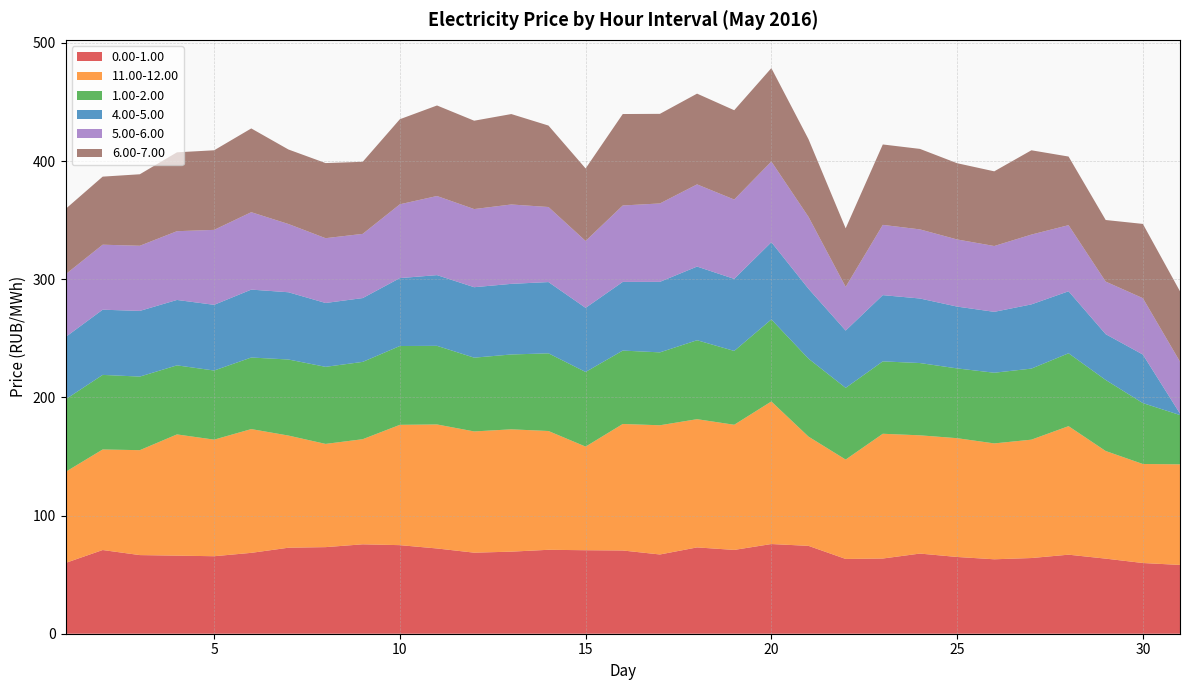

Reading left to right, what are all the values shown in this chart?

0.00-1.00: 1=59.9	2=70.8	3=66.5	4=66.1	5=65.6	6=68.4	7=72.8	8=73.3	9=75.7	10=75.0	11=72.1	12=68.6	13=69.5	14=71.0	15=70.7	16=70.4	17=67.1	18=73.0	19=70.9	20=75.9	21=74.3	22=63.3	23=63.6	24=67.8	25=65.0	26=63.0	27=64.0	28=66.9	29=63.5	30=59.8	31=58.2
11.00-12.00: 1=77.0	2=85.1	3=88.8	4=102.6	5=98.7	6=104.7	7=94.9	8=87.4	9=89.0	10=101.8	11=105.0	12=102.6	13=103.5	14=100.5	15=87.7	16=107.0	17=109.3	18=108.5	19=105.9	20=120.7	21=92.5	22=84.1	23=105.6	24=100.1	25=100.5	26=98.1	27=100.2	28=108.8	29=91.1	30=83.8	31=85.1
1.00-2.00: 1=61.4	2=63.1	3=62.3	4=58.4	5=58.5	6=60.6	7=64.4	8=65.2	9=65.4	10=66.7	11=66.5	12=62.4	13=63.3	14=65.7	15=63.2	16=62.1	17=61.7	18=66.8	19=62.5	20=69.4	21=66.0	22=60.7	23=61.3	24=61.2	25=59.0	26=59.8	27=60.1	28=61.7	29=60.1	30=51.5	31=41.7
4.00-5.00: 1=52.7	2=55.2	3=55.6	4=55.4	5=55.6	6=57.5	7=56.9	8=54.0	9=54.0	10=57.5	11=59.8	12=59.6	13=59.8	14=60.3	15=54.2	16=58.1	17=59.7	18=62.3	19=61.0	20=65.3	21=59.1	22=48.5	23=56.1	24=54.6	25=52.3	26=51.5	27=54.3	28=52.5	29=38.8	30=41.1	31=1.2
5.00-6.00: 1=53.1	2=55.0	3=55.1	4=58.2	5=63.4	6=65.5	7=57.8	8=54.8	9=54.3	10=62.5	11=67.0	12=66.1	13=67.2	14=63.5	15=56.6	16=64.7	17=66.3	18=69.5	19=67.2	20=68.3	21=60.9	22=37.0	23=59.5	24=58.5	25=56.8	26=55.7	27=59.1	28=56.0	29=44.5	30=47.7	31=44.0
6.00-7.00: 1=55.3	2=57.6	3=60.5	4=66.7	5=67.3	6=70.9	7=63.1	8=63.6	9=61.0	10=72.0	11=76.6	12=74.8	13=76.5	14=68.9	15=61.3	16=77.4	17=75.8	18=76.8	19=75.6	20=79.0	21=65.7	22=49.5	23=68.0	24=68.1	25=64.5	26=63.2	27=71.3	28=58.1	29=52.1	30=62.8	31=59.5